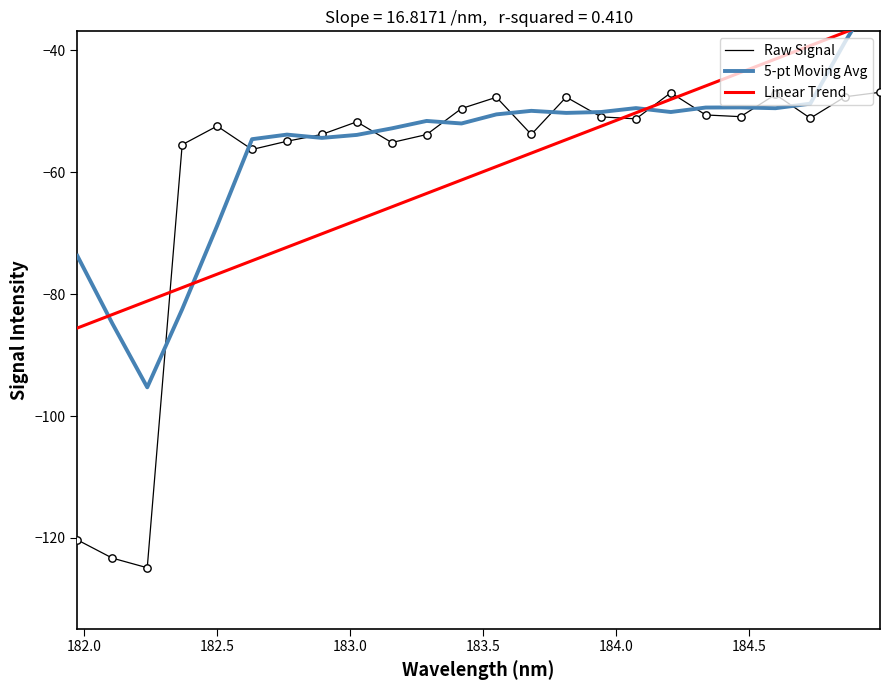

What is the maximum value for Raw Signal?

-46.9